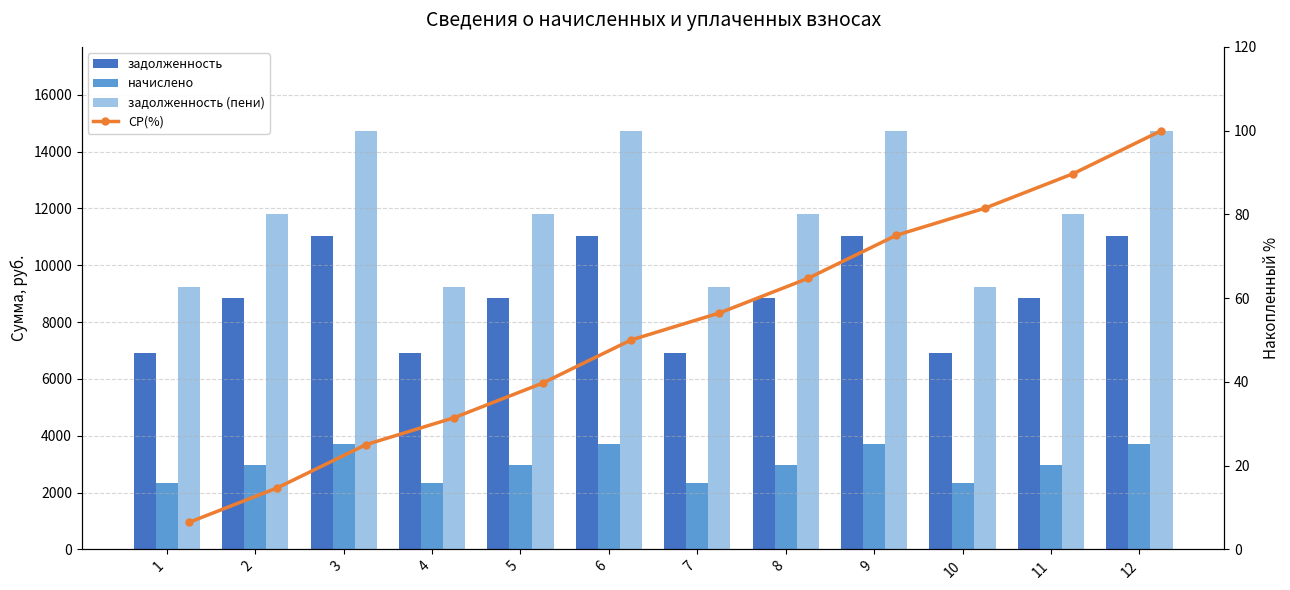

Is the value of начислено at 5 greater than the value of задолженность (пени) at 5?

No